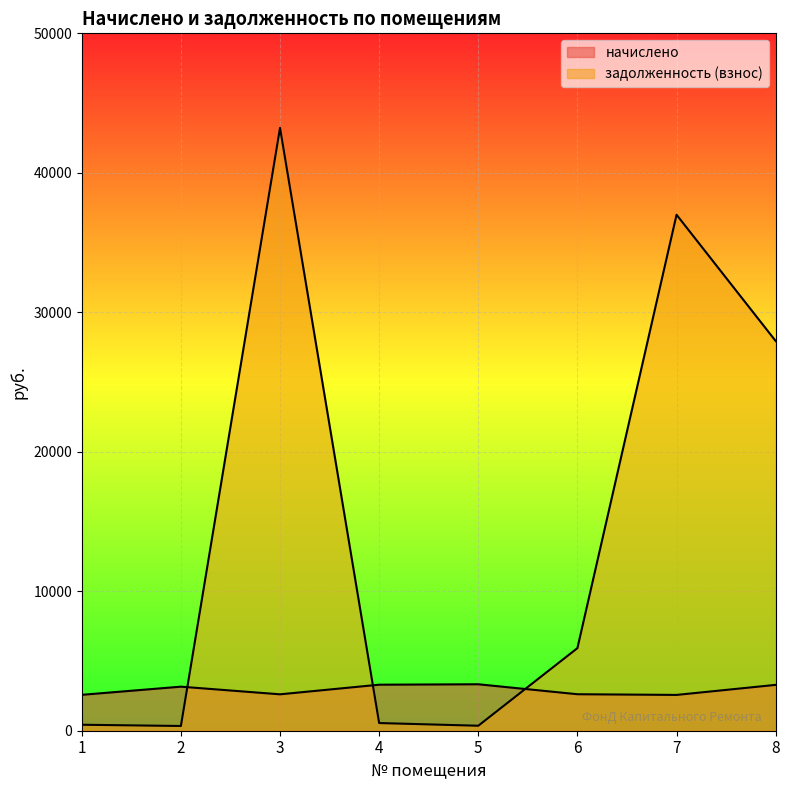

What is the sum of the задолженность (взнос) values at 2 and 6?

6261.4